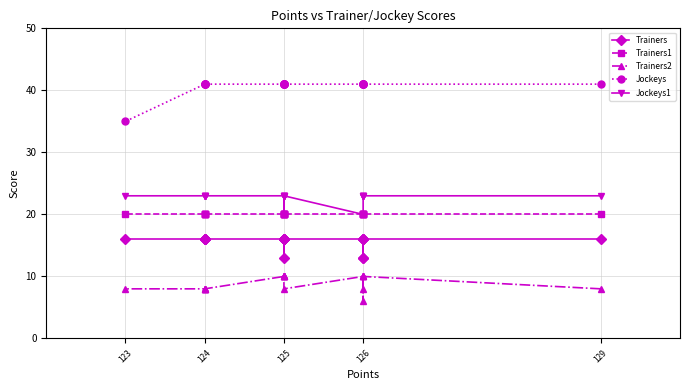

What position from the left is 18?

19